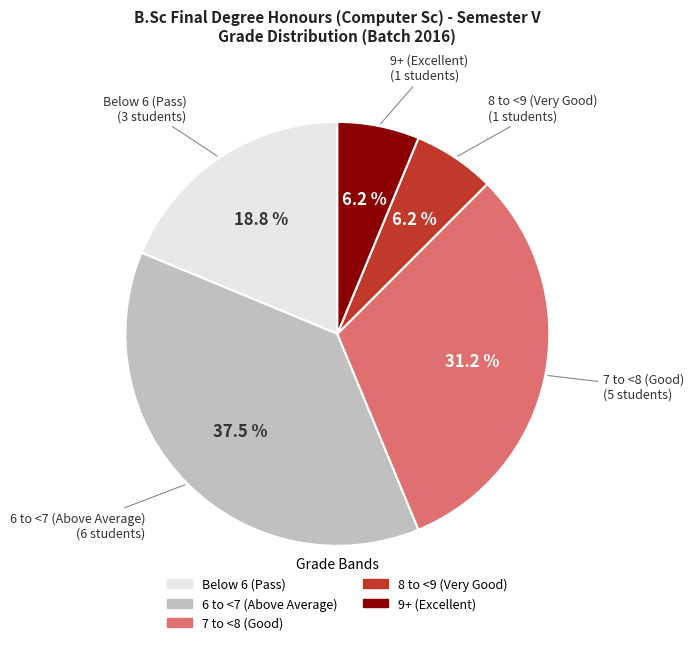

Does any single category account for the majority?

No